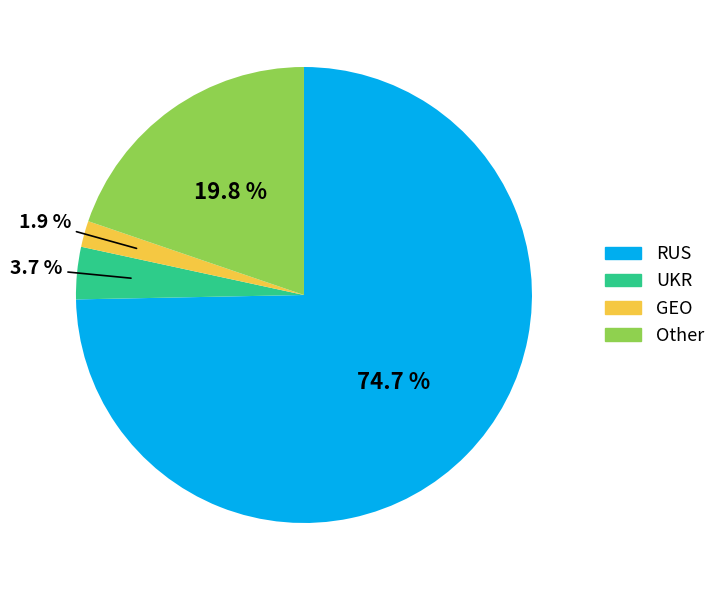

What is the smallest slice in the pie chart?

GEO